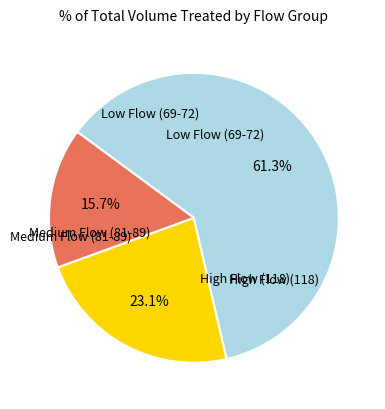

Count the number of slices in the pie.

3